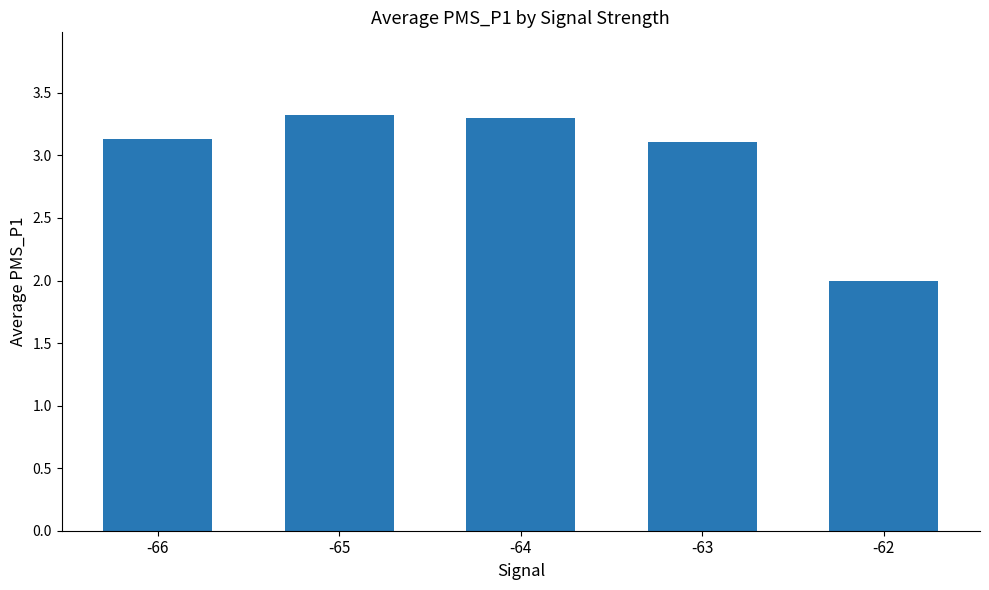

Where does the data first go above 3?

-66